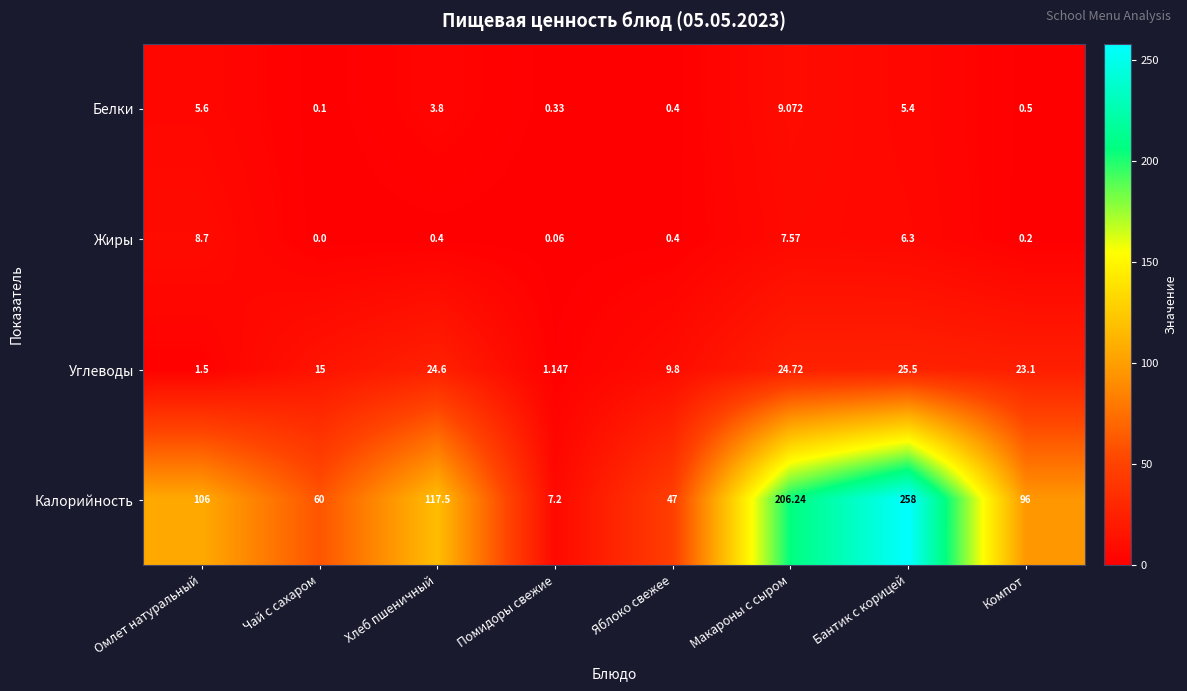

At which label is Белки closest to 4?

Хлеб пшеничный